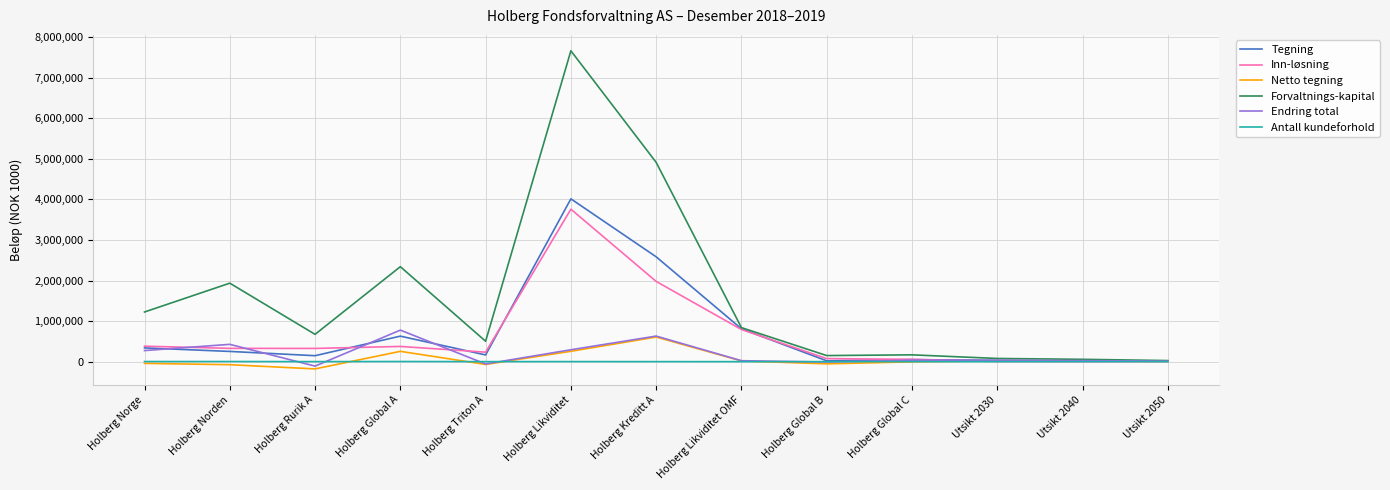

What is the smallest value displayed?

-178960